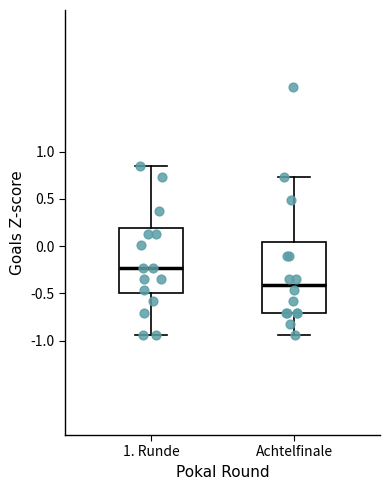

Where does the lower whisker of the box for 1. Runde end on the y-axis? The values are not printed on the chart, so give them approximately, as read against the axis.

-0.95